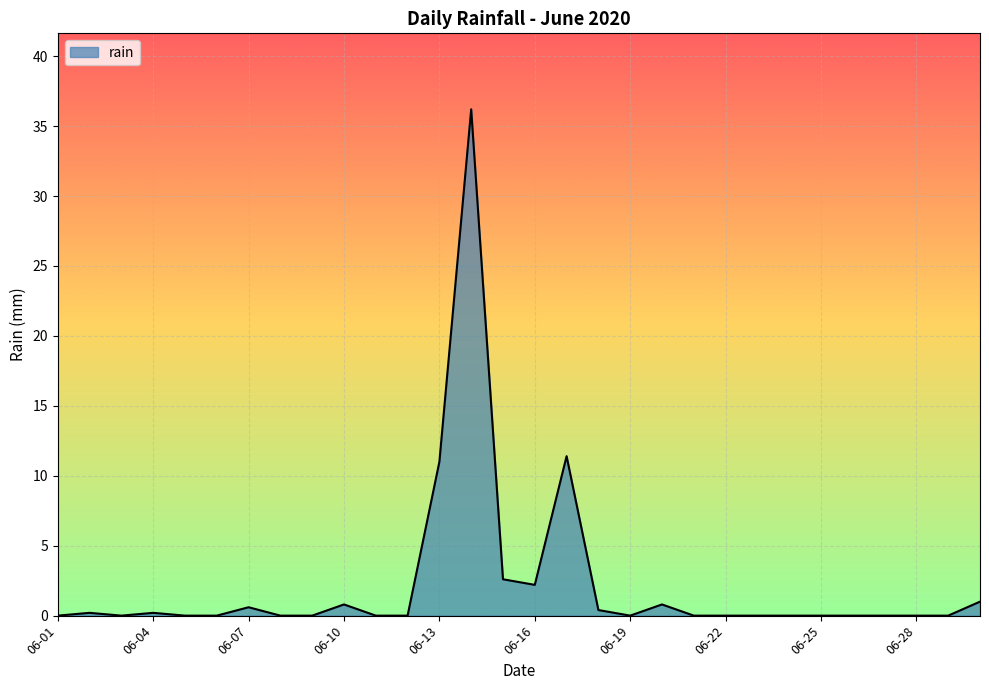

Does the chart display data point markers on the line(s)?

No